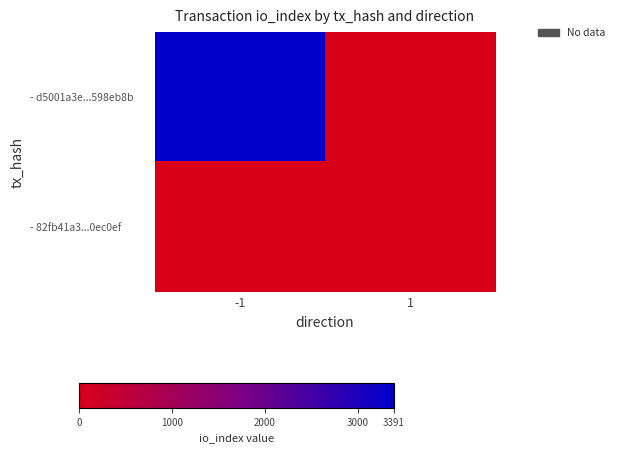

Rank the series by their average value, from highest to lowest.

- d5001a3e...598eb8b, - 82fb41a3...0ec0ef